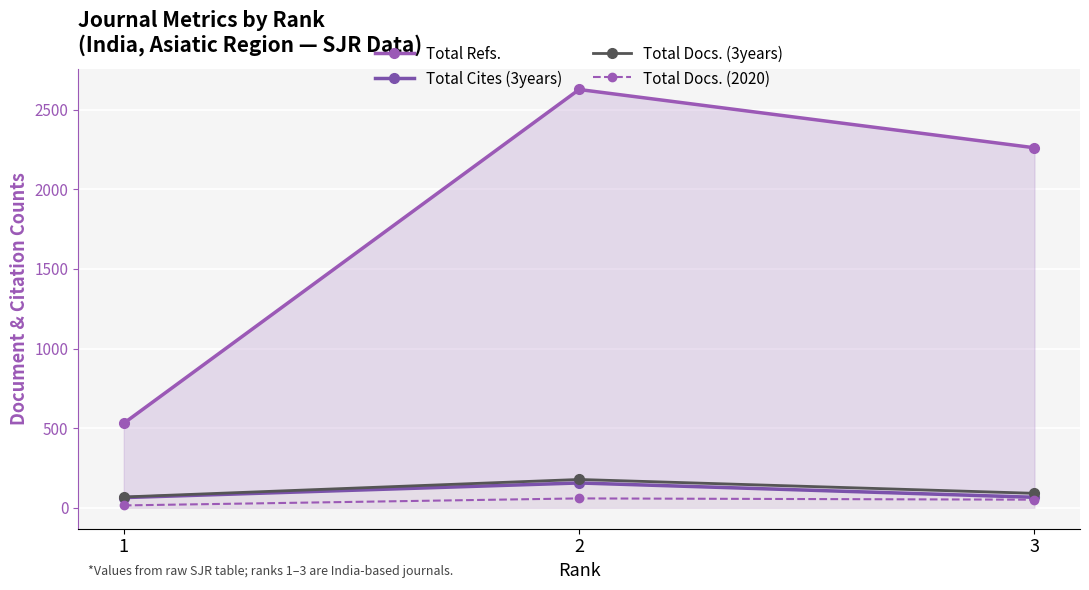

Which series changed the most between 1 and 2?

Total Refs.